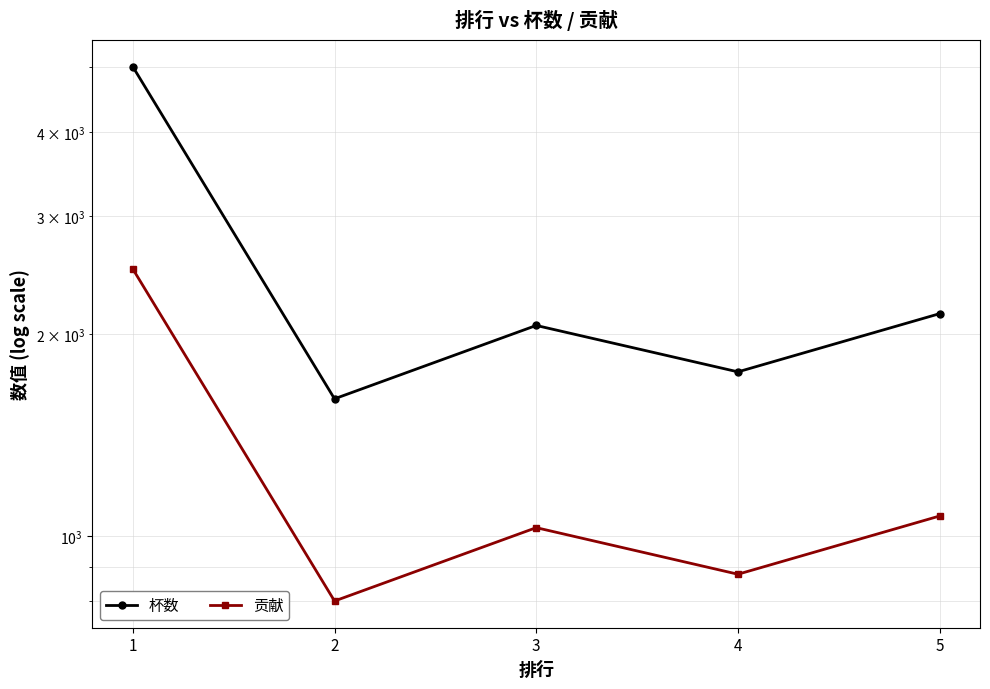

Which has a higher value, 1 or 3?

1